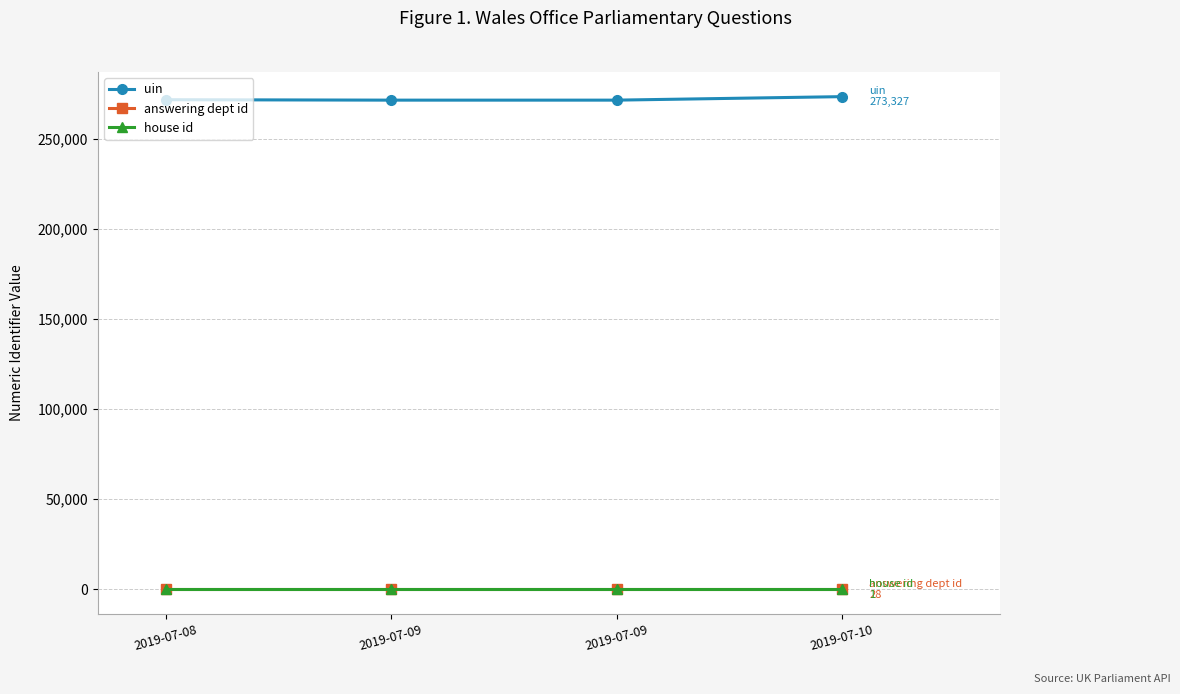

Which category has the lowest value in the uin series?

2019-07-09